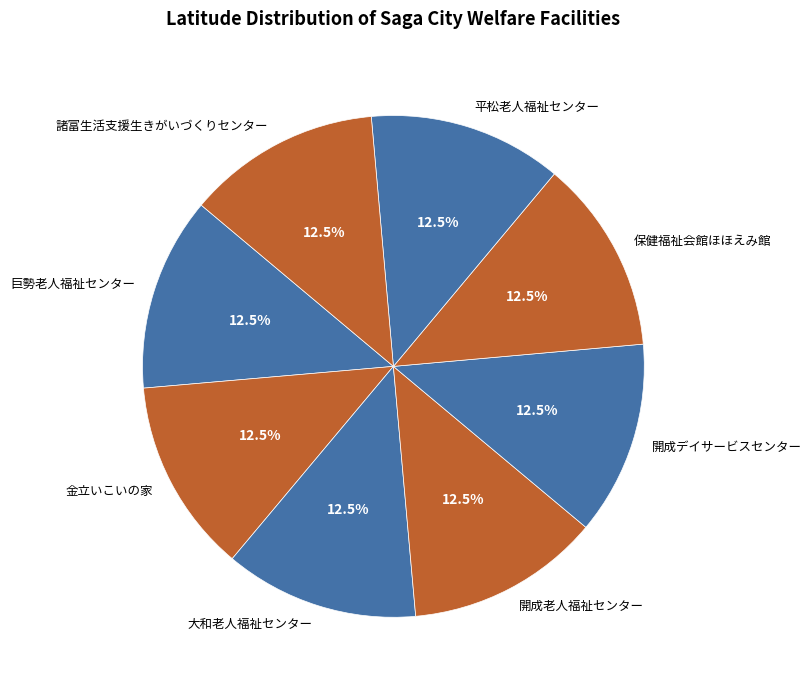

What is the ratio of the value at 開成デイサービスセンター to the value at 平松老人福祉センター?

1.0